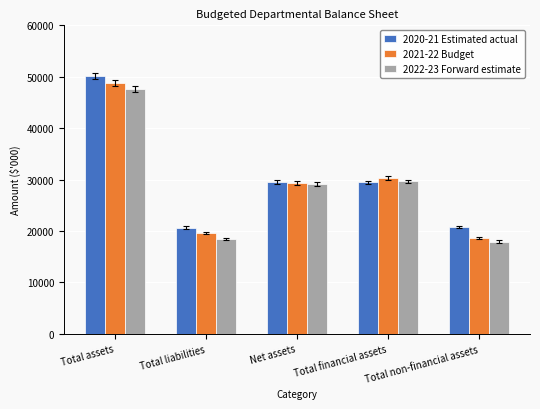

How many data points in 2022-23 Forward estimate are less than 29100?

2